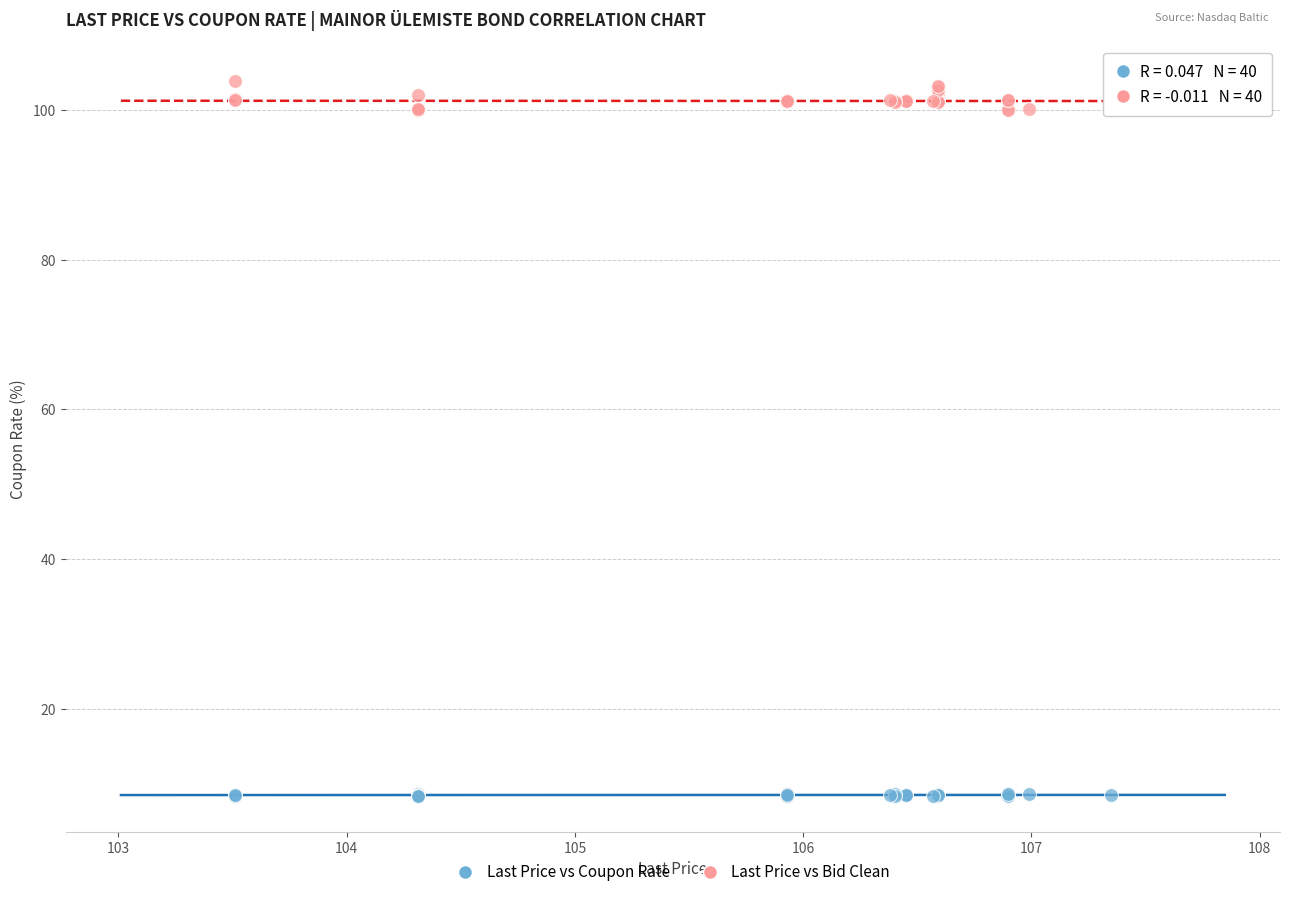

Which series reaches the minimum Y coordinate?

Last Price vs Coupon Rate